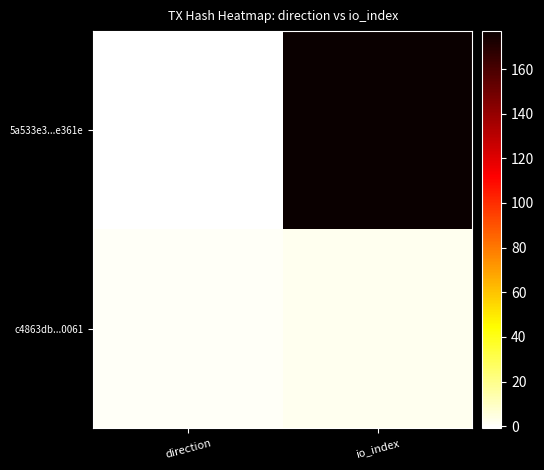

List the series in order of their peak value, lowest first.

c4863db...0061, 5a533e3...e361e